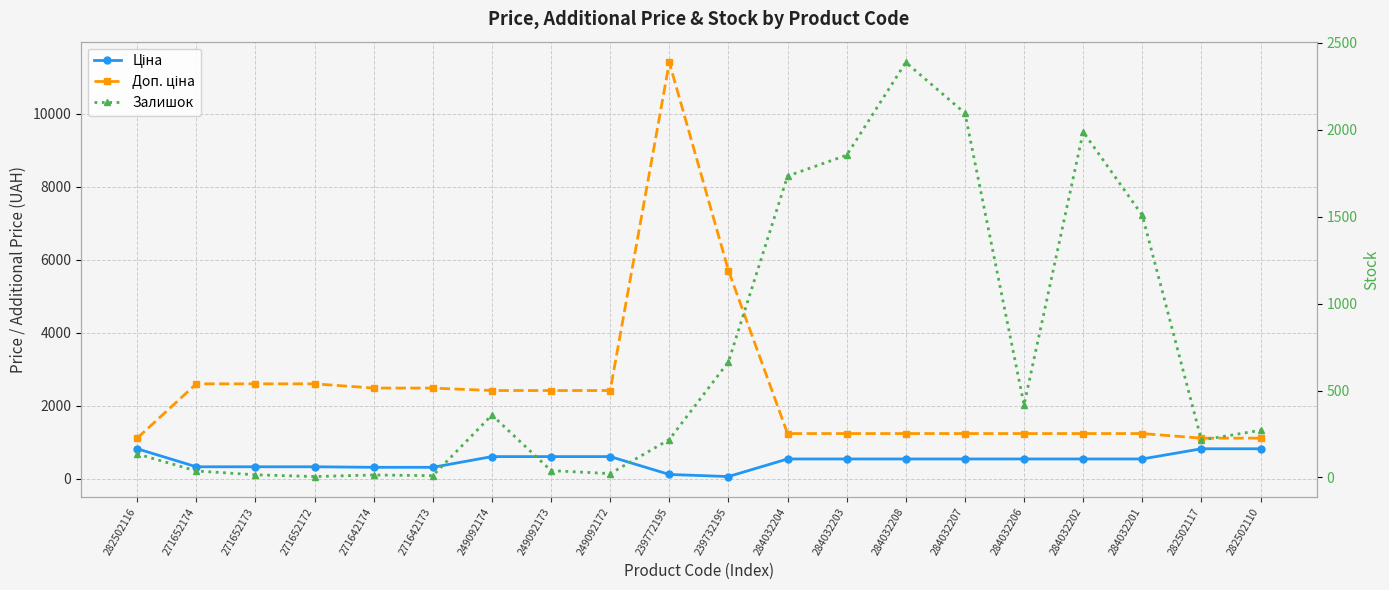

True or false: Залишок and Ціна intersect in this chart.

True